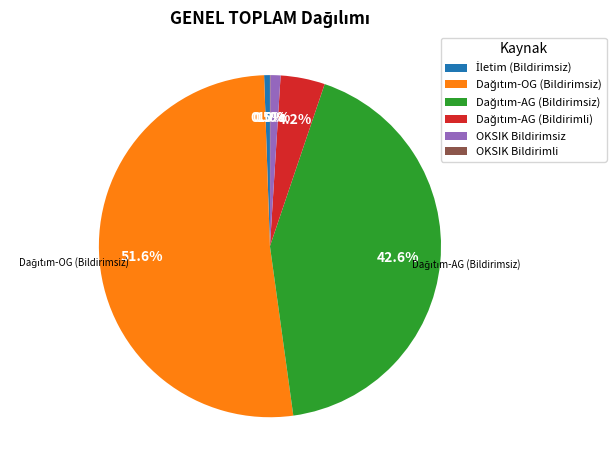

Is there any slice that represents more than half of the pie?

Yes